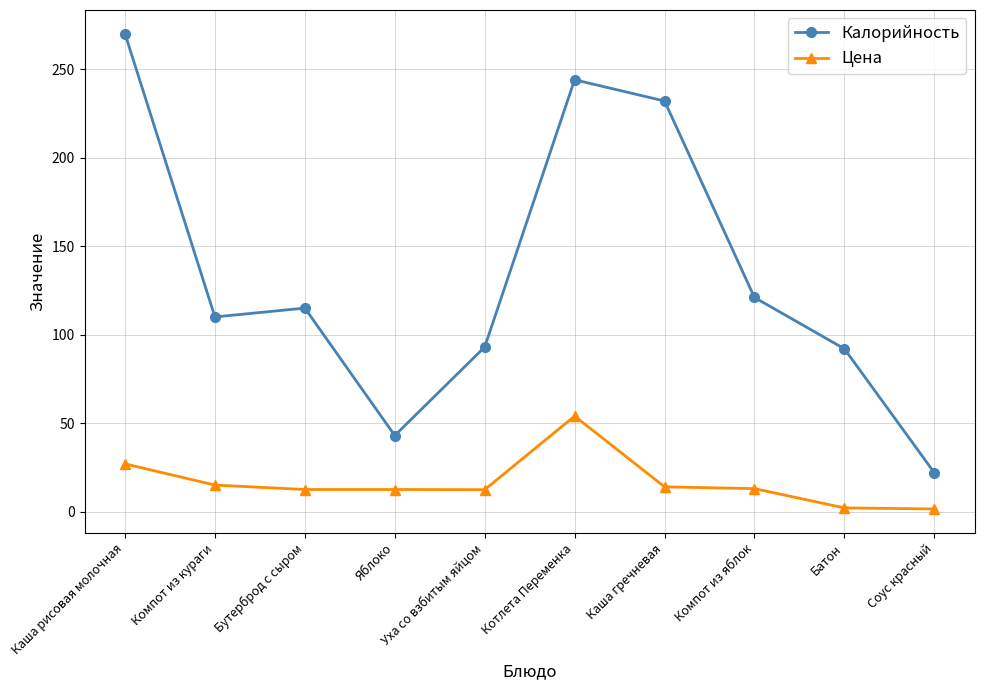

Is the value of Калорийность at Соус красный greater than the value of Цена at Уха со взбитым яйцом?

Yes